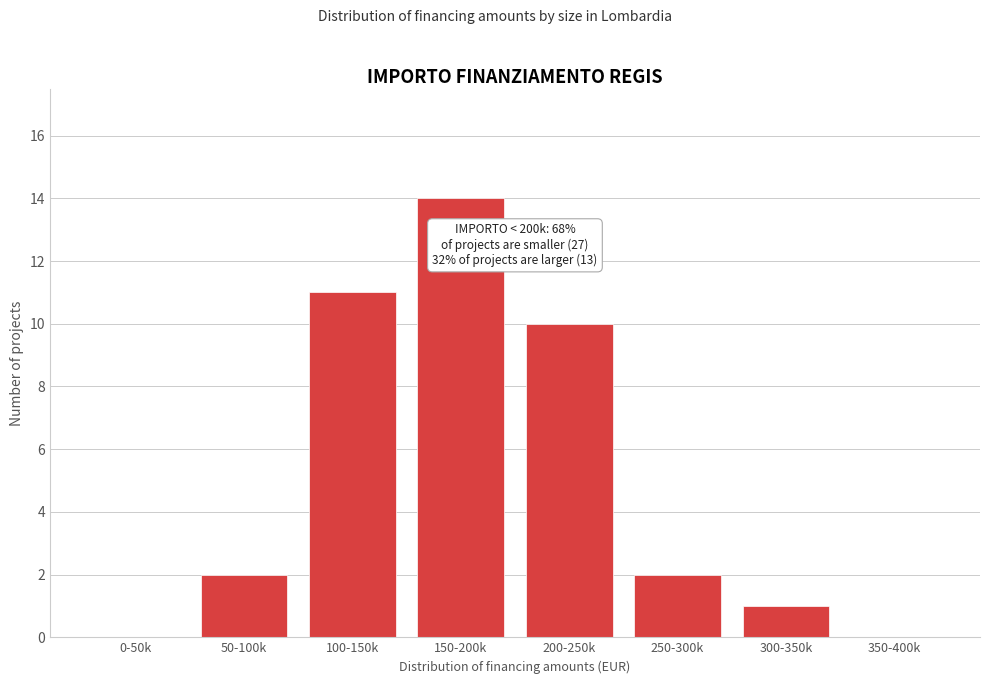

Reading left to right, what are all the values shown in this chart?

0-50k=0	50-100k=2	100-150k=11	150-200k=14	200-250k=10	250-300k=2	300-350k=1	350-400k=0